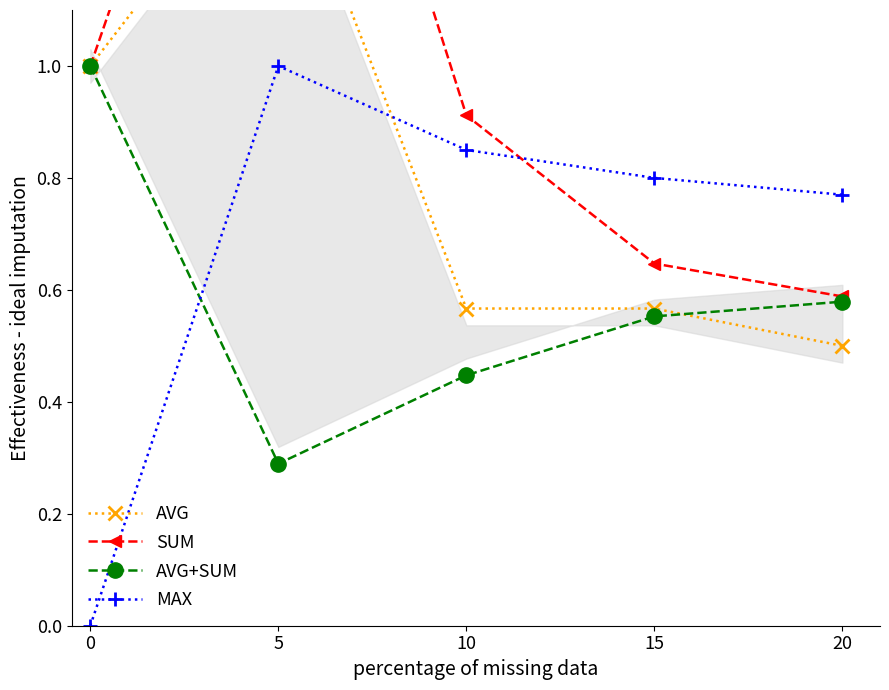

True or false: SUM has more than 2 interior local peaks.

False